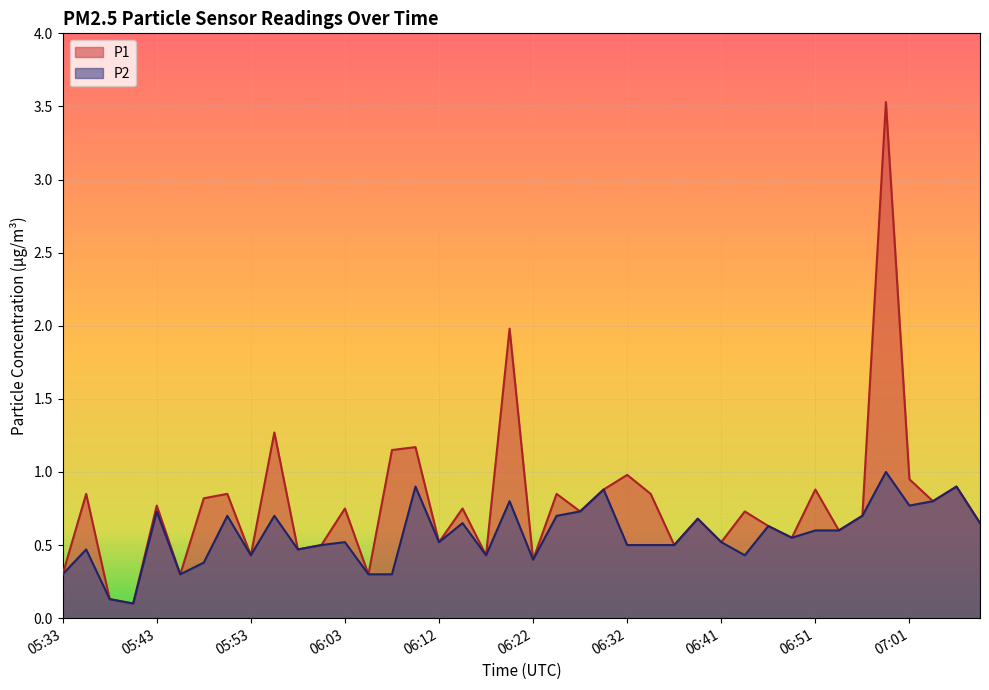

At which category is the sum across all series the highest?

06:59